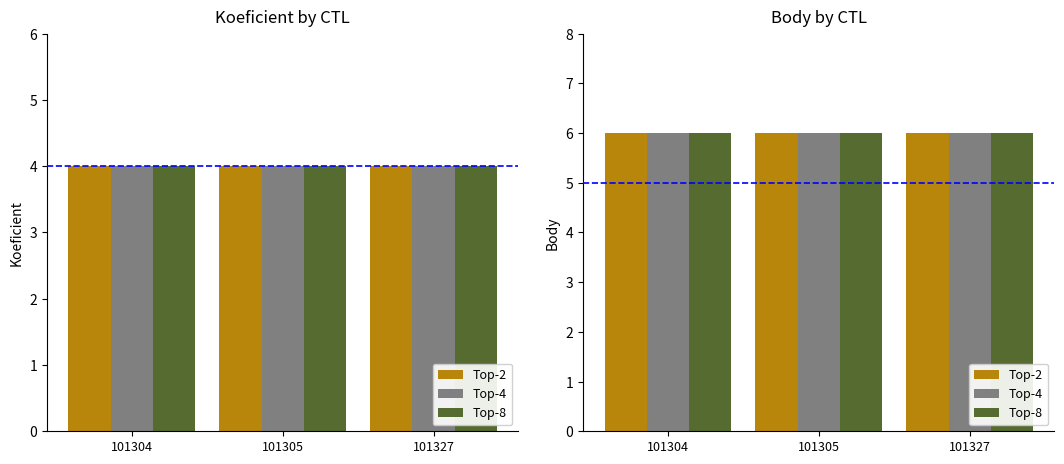

Is the value of Body (dup1) at 101305 greater than the value of Body at 101327?

No